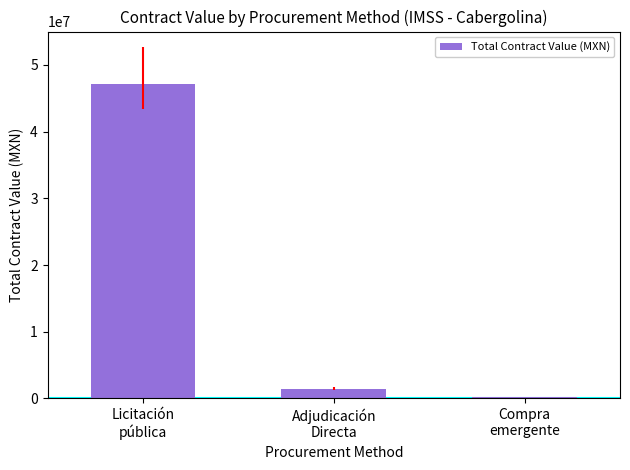

What is the sum of all values?

48696277.4